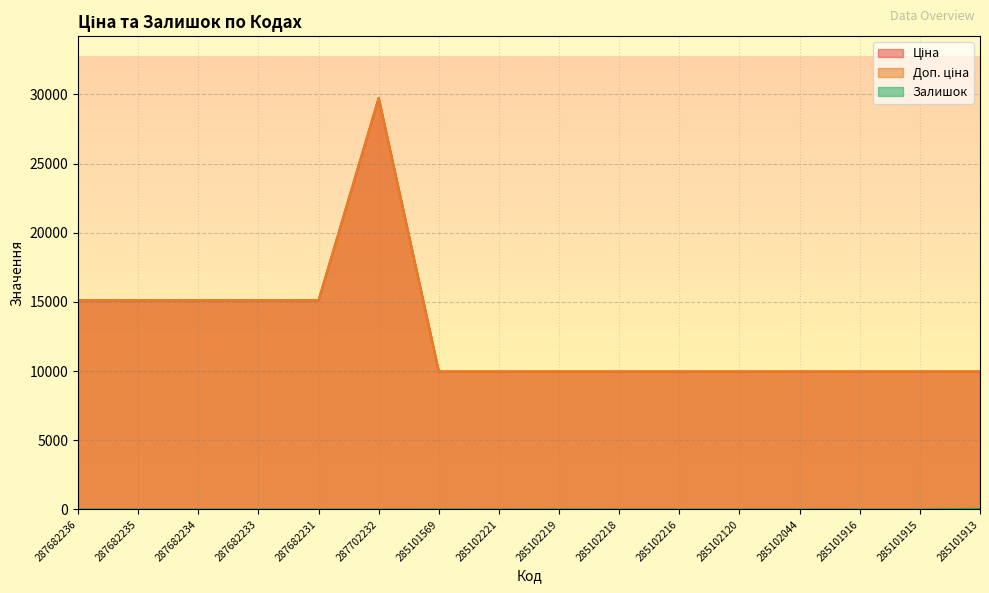

Reading right to left, what are all the values shown in this chart?

Ціна: 9975.0	9975.0	9975.0	9975.0	9975.0	9975.0	9975.0	9975.0	9975.0	9975.0	29747.2	15120.0	15120.0	15120.0	15120.0	15120.0
Доп. ціна: 9975.0	9975.0	9975.0	9975.0	9975.0	9975.0	9975.0	9975.0	9975.0	9975.0	29747.2	15120.0	15120.0	15120.0	15120.0	15120.0
Залишок: 46.0	0.0	0.0	1.0	0.0	0.0	3.0	9.0	2.0	7.0	0.0	0.0	0.0	0.0	0.0	0.0